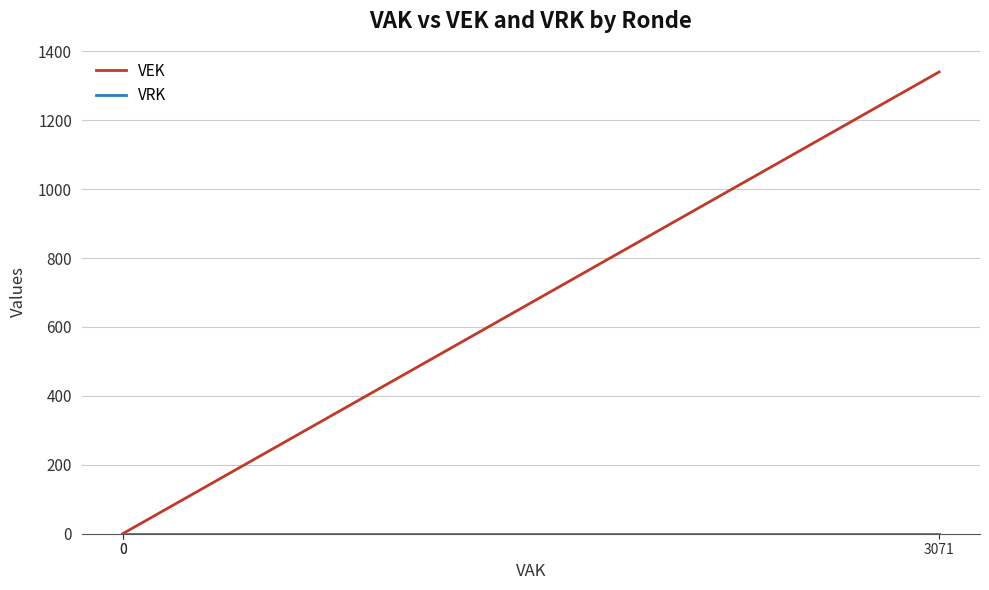

The value of VEK at 0 is 674. True or false?

False